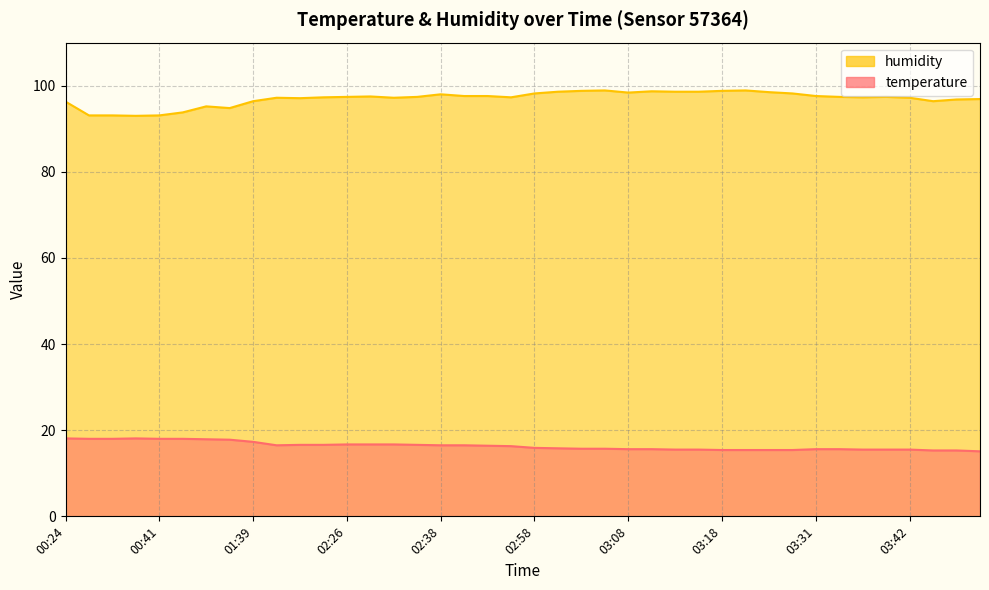

At which label does humidity first exceed 97?

02:14